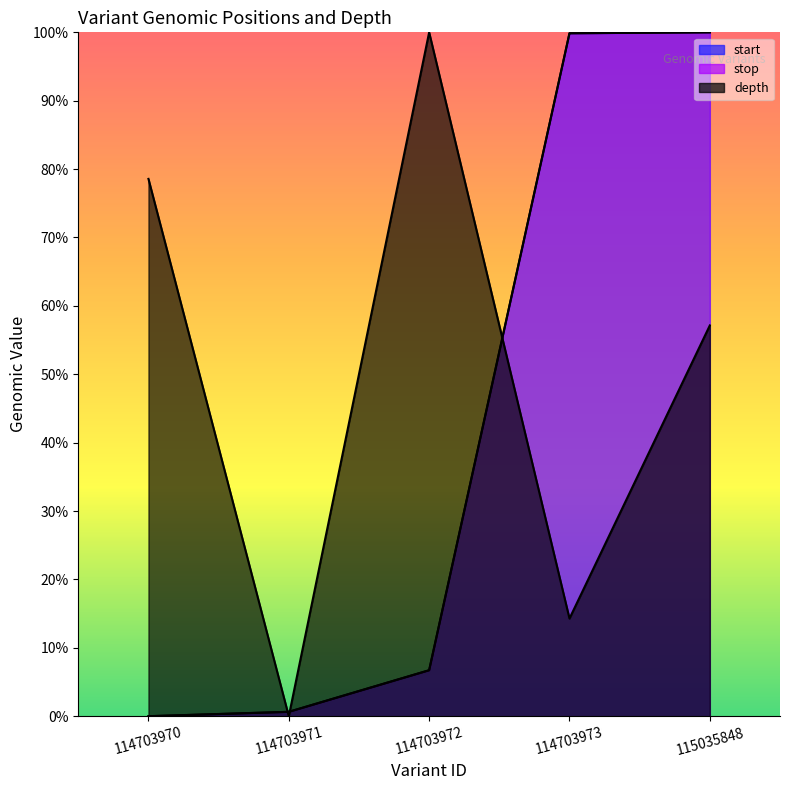

Reading left to right, transcribe all the data shown in this chart.

start: 0.0	0.0	0.1	1.0	1.0
stop: 0.0	0.0	0.1	1.0	1.0
depth: 0.8	0.0	1.0	0.1	0.6